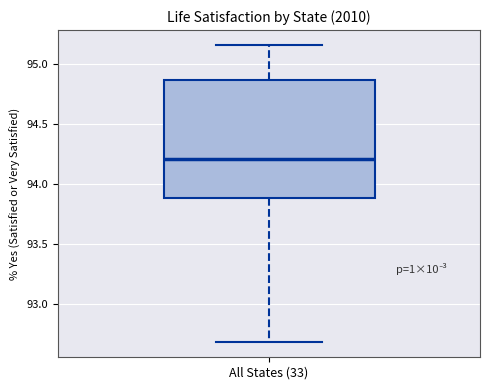

Transcribe this box plot: give where the median line is, the range the box spans, and where the two whiskers end, as read against the y-axis. The values are not printed on the chart, so give them approximately, as read against the axis.

median 94.20, box 93.90 to 94.85, whiskers 92.70 to 95.15